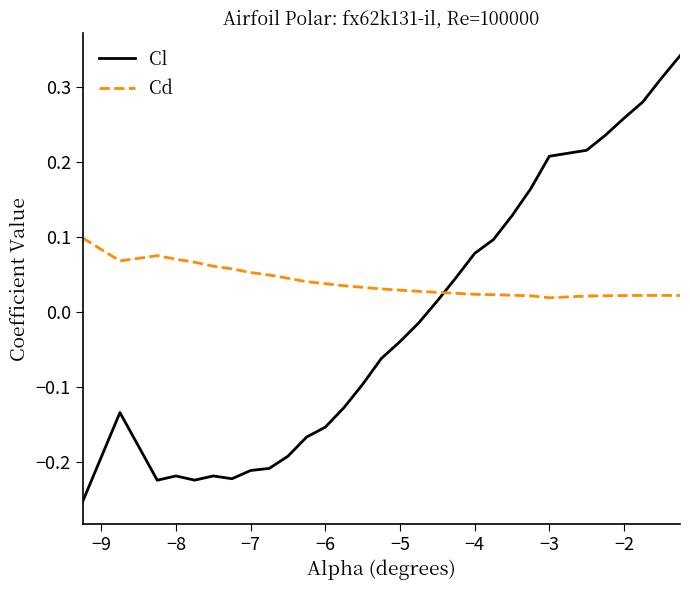

What is the difference between the maximum and minimum values in the Cl series?

0.6